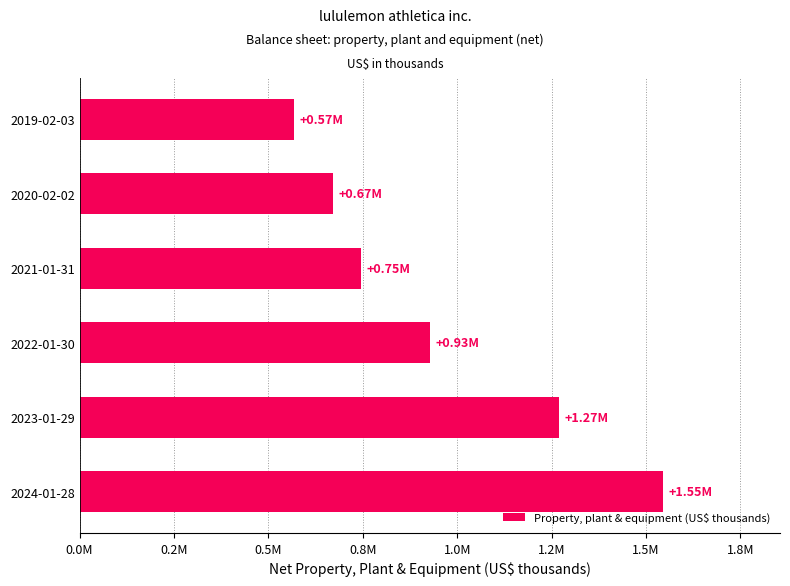

What is the difference between the maximum and minimum values?

978574